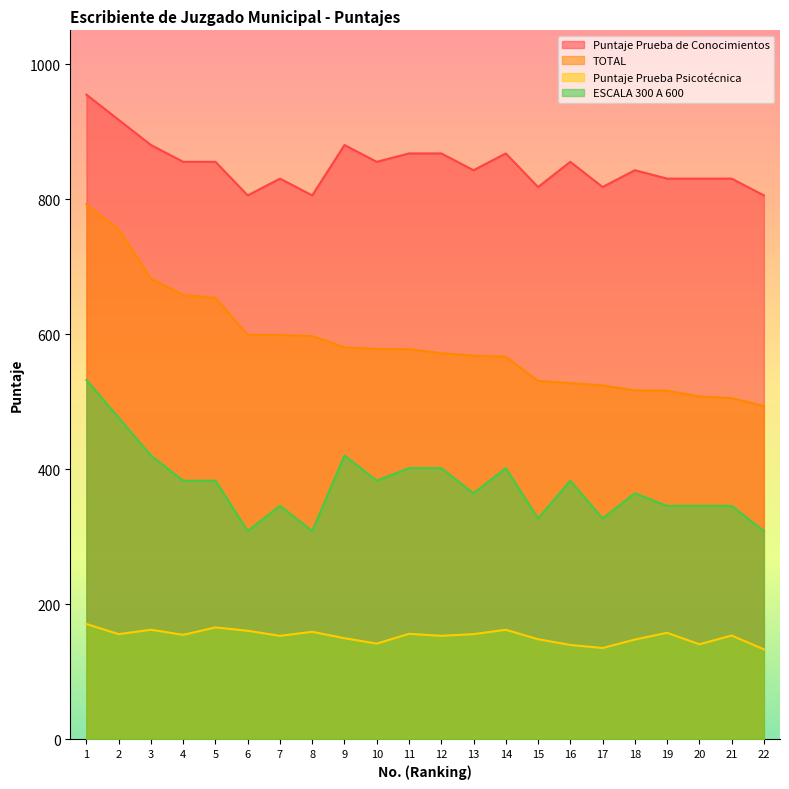

At 3, list the series in order from smallest to largest.

Puntaje Prueba Psicotécnica, ESCALA 300 A 600, TOTAL, Puntaje Prueba de Conocimientos